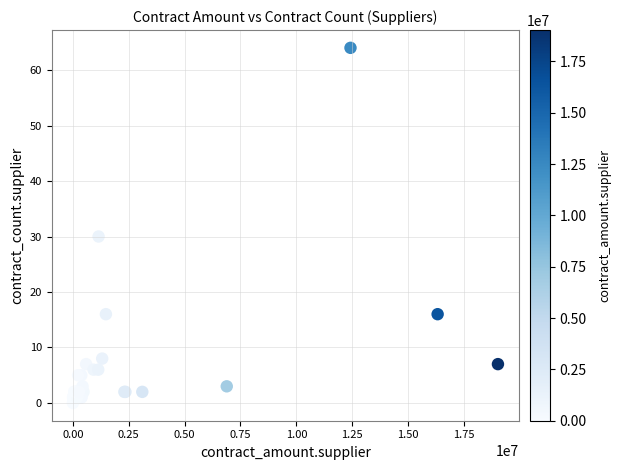

What Y value in the scatter plot is closest to 32?

30